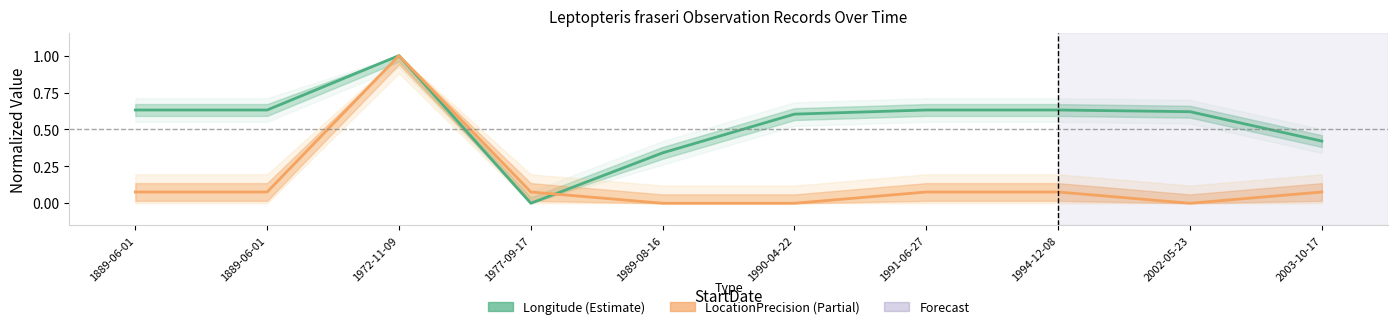

What is the average value of the LocationPrecision series?

0.1